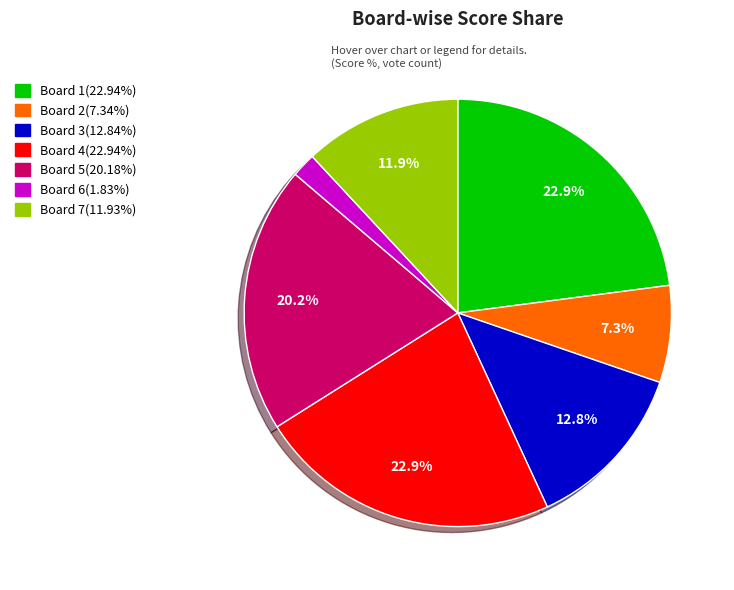

Which slice is the smallest?

Board 6